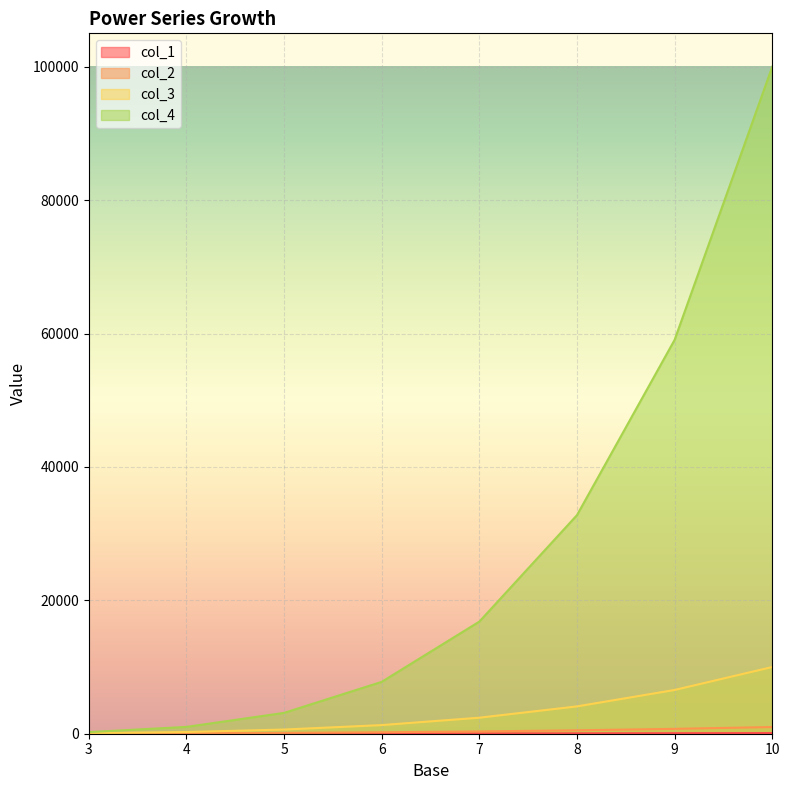

What is the lowest value of the col_1 series?

9